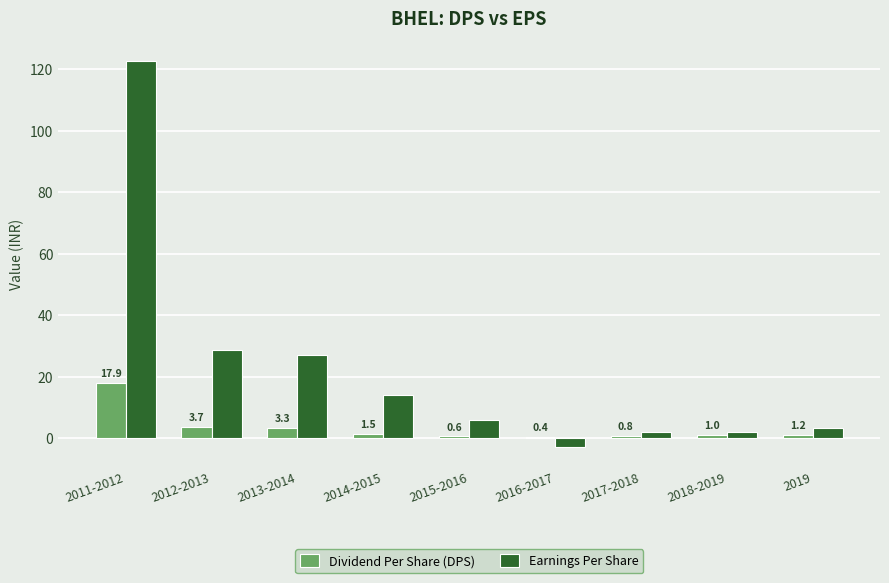

Read the Earnings Per Share value at 2015-2016.

5.8